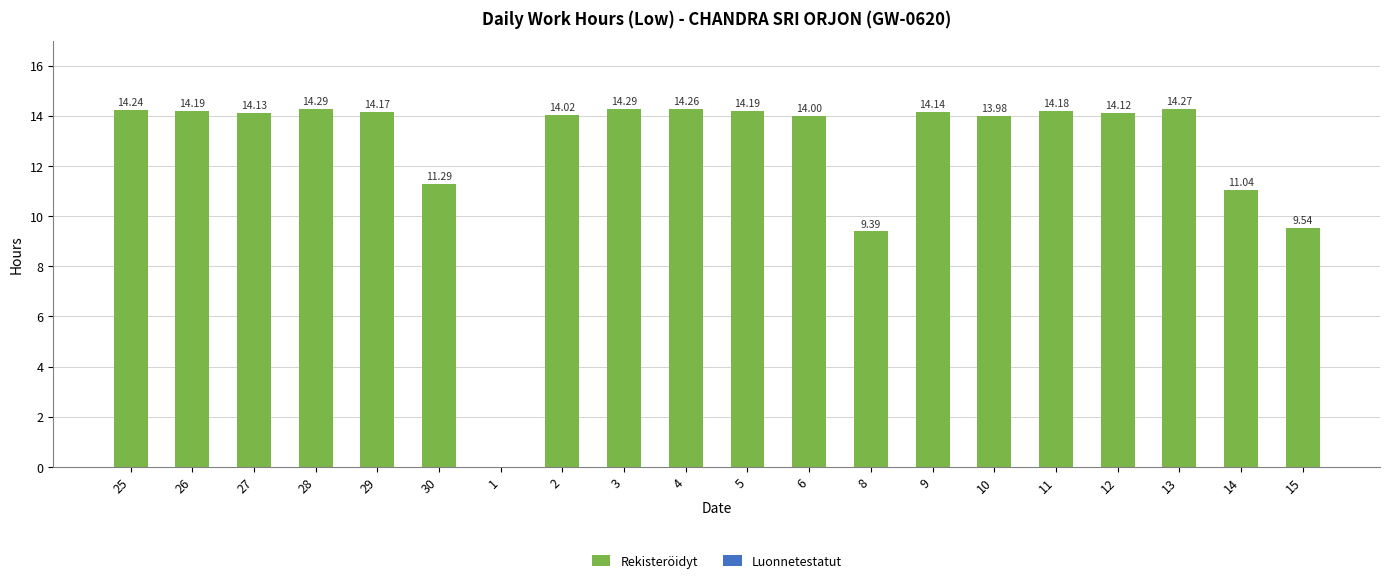

Which has a higher value, 6 or 15?

6